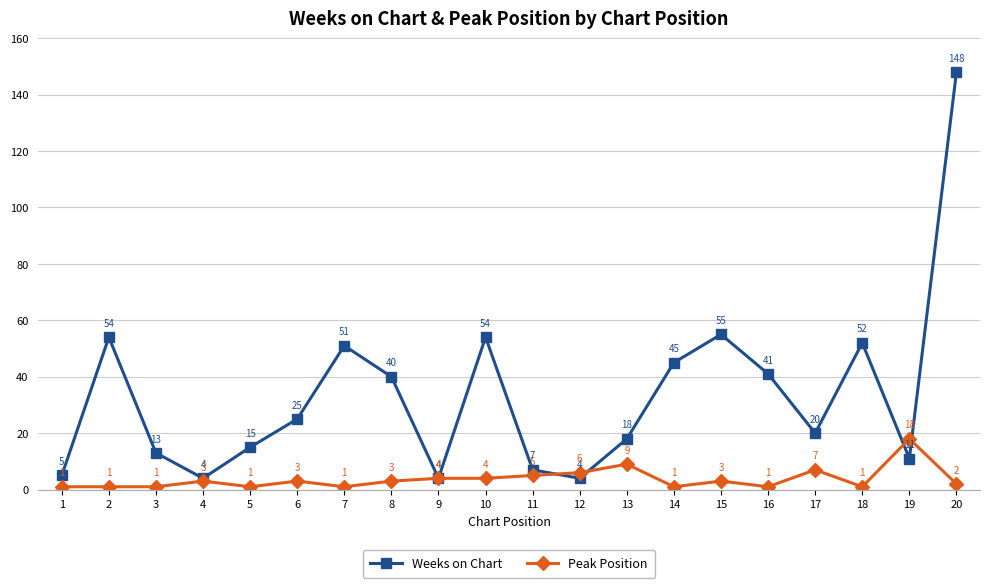

What is the value of the Weeks on Chart point at the 7th from the left?

51